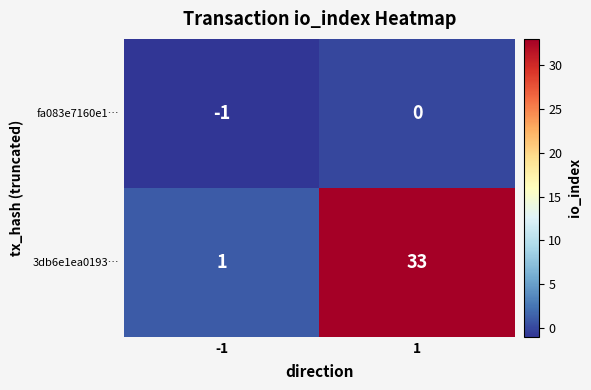

What is the greatest value displayed?

33